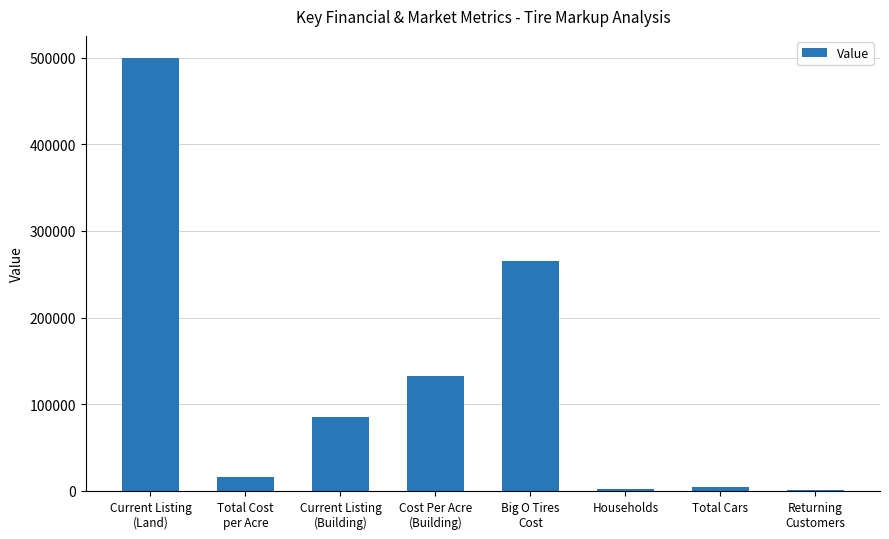

What is the maximum value shown in the chart?

500000.0